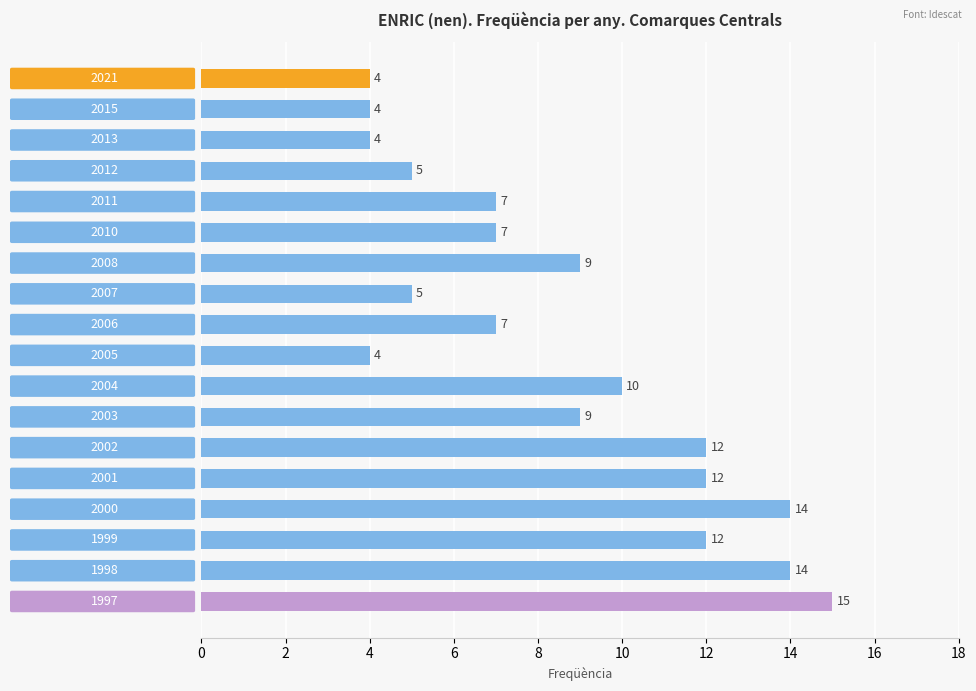

What is the difference between the second highest and second lowest values?

10